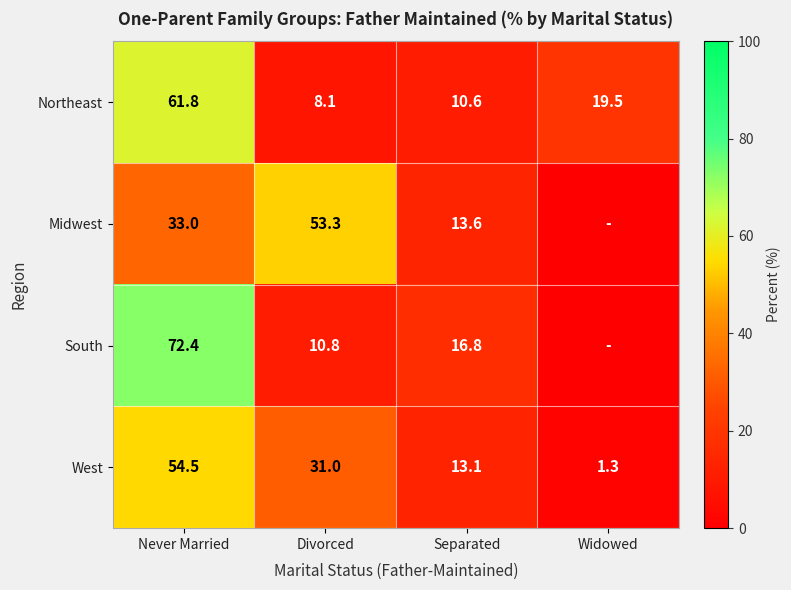

The Midwest series shows 33.0 at Never Married. True or false?

True